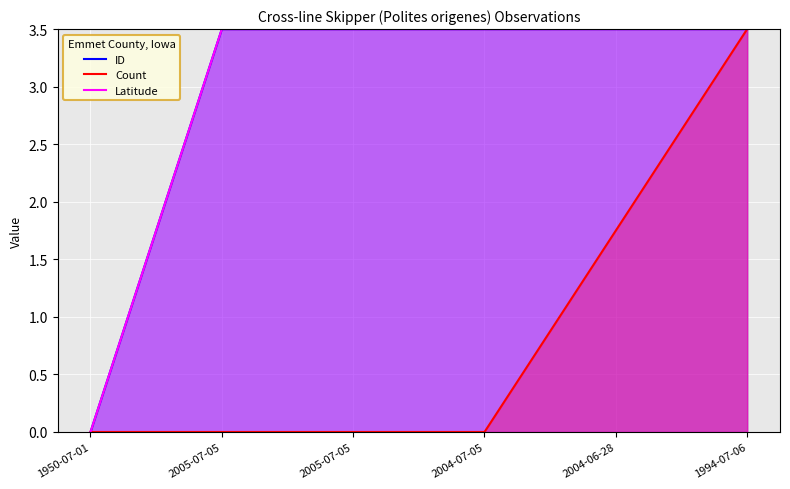

How many positive values does the ID series have?

5